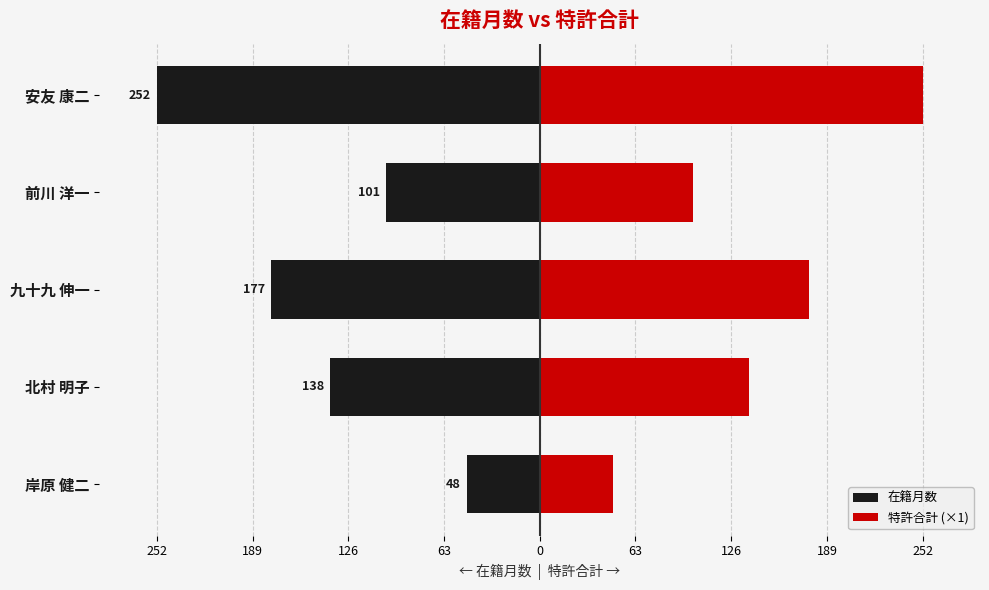

Which series changed the most between 岸原 健二 and 安友 康二?

在籍月数